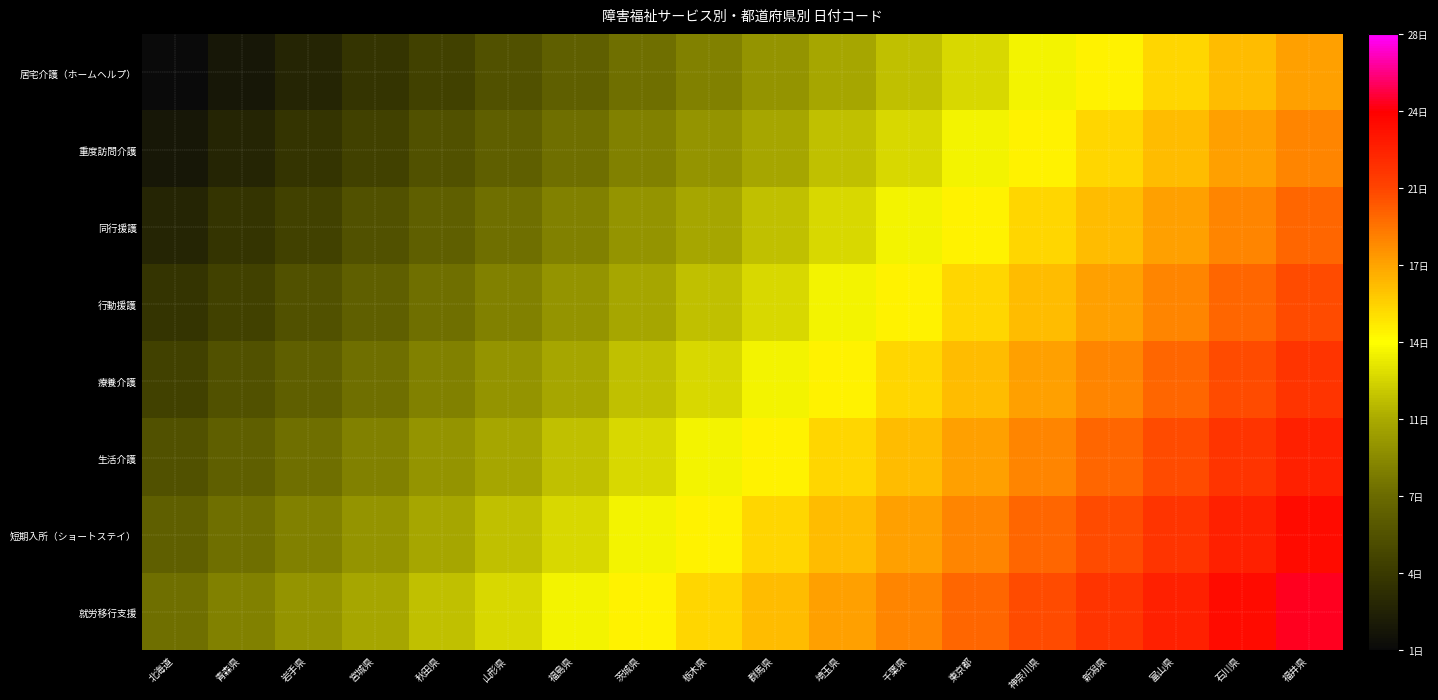

Which has a higher value, 富山県 or 福井県?

福井県